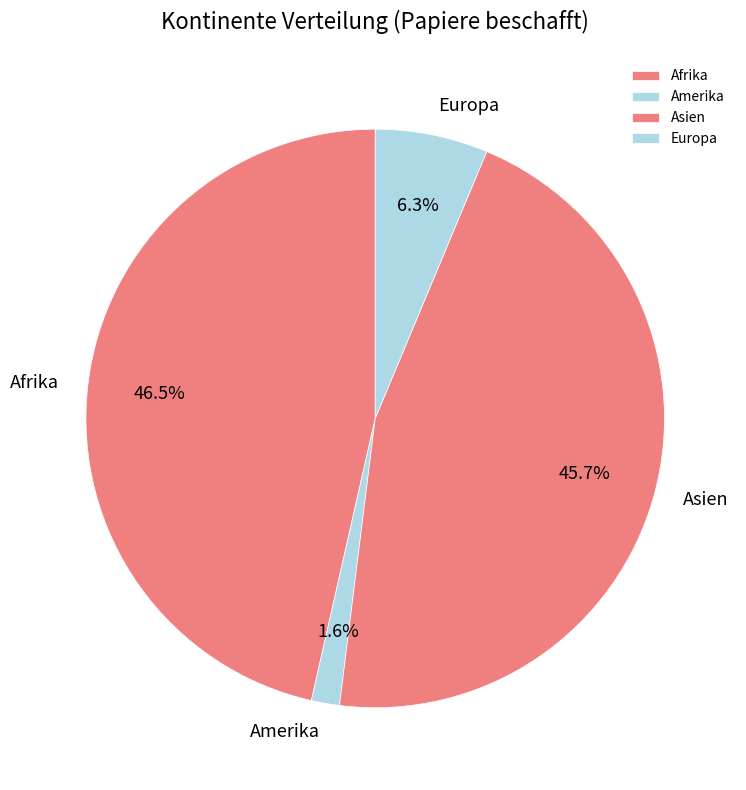

Rank the categories by value from lowest to highest.

Amerika, Europa, Asien, Afrika